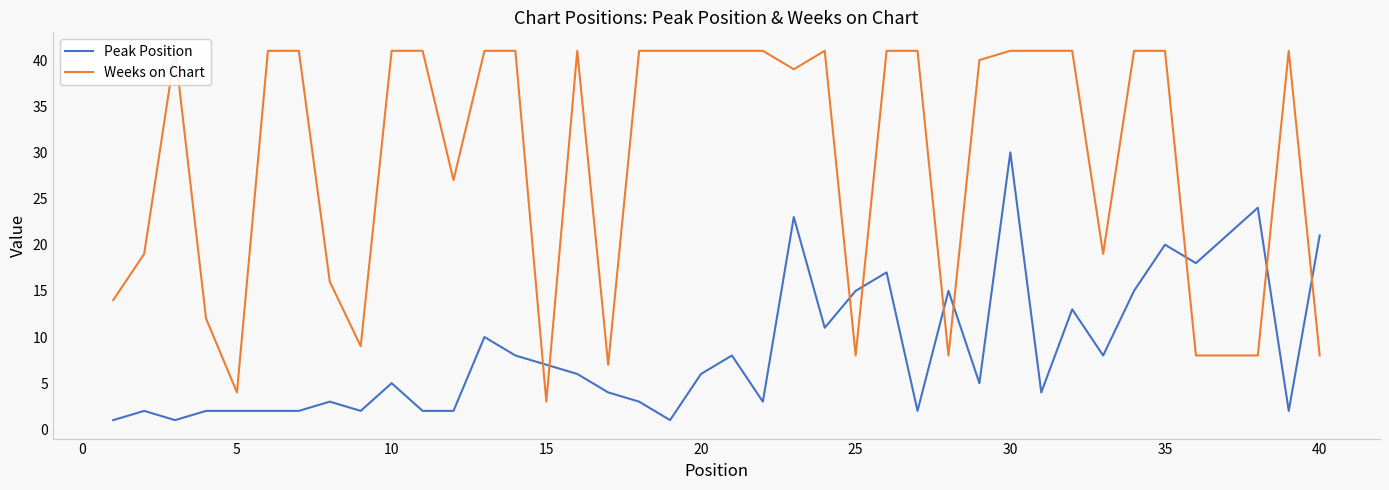

Which series has the largest range (max minus min)?

Weeks on Chart